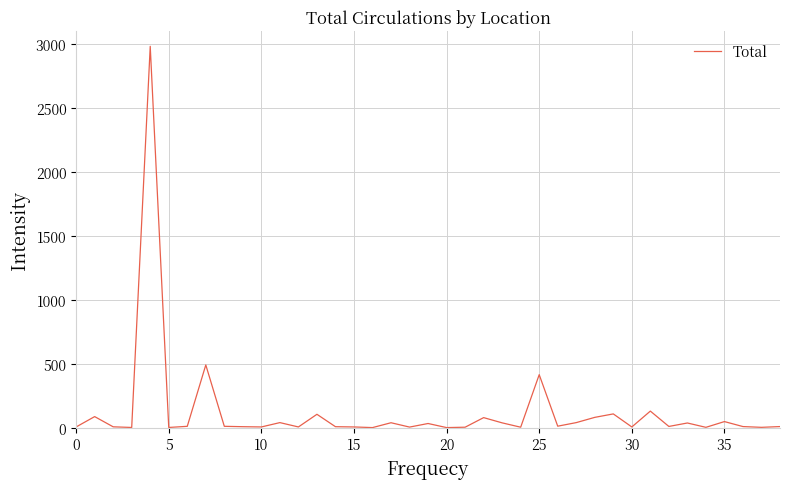

What is the difference between the maximum and minimum values?

2982